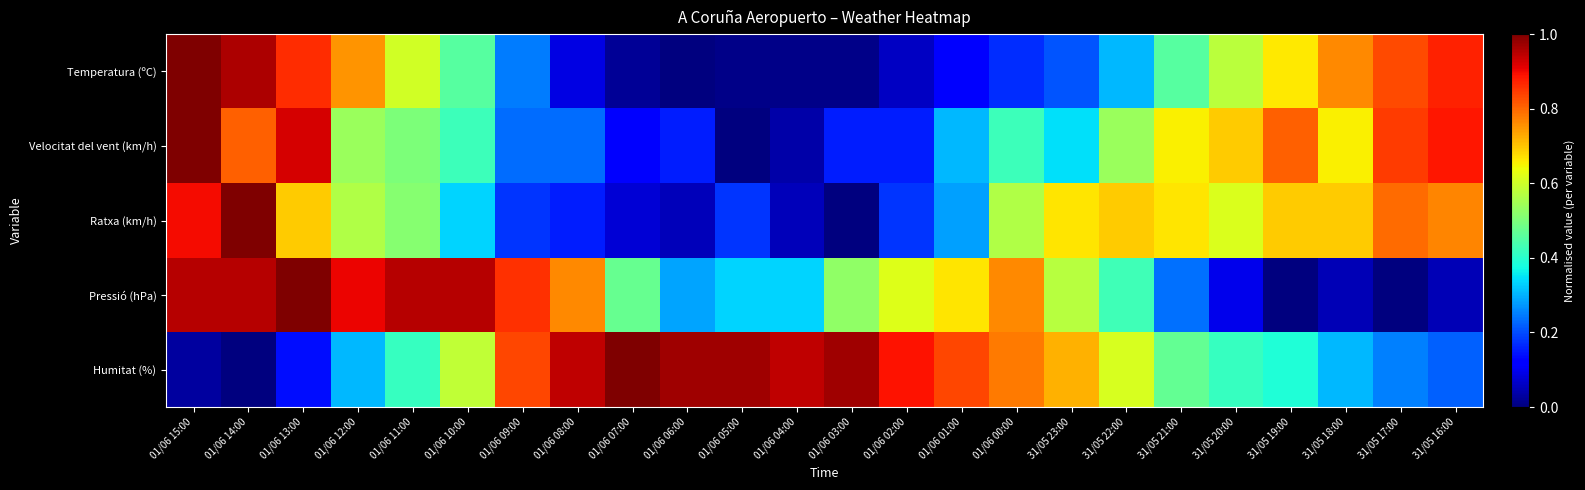

At which category is the sum across all series the highest?

01/06 15:00